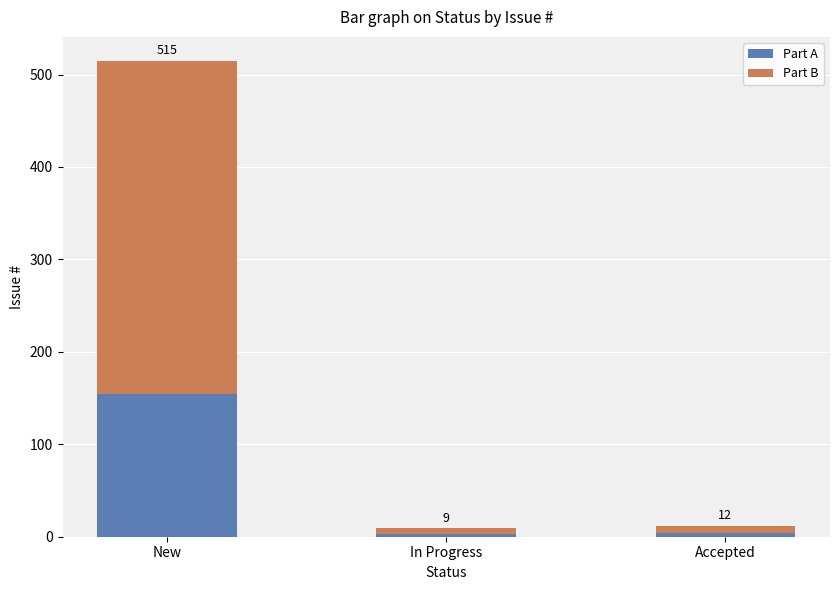

The Part B series shows 140.3 at New. True or false?

False